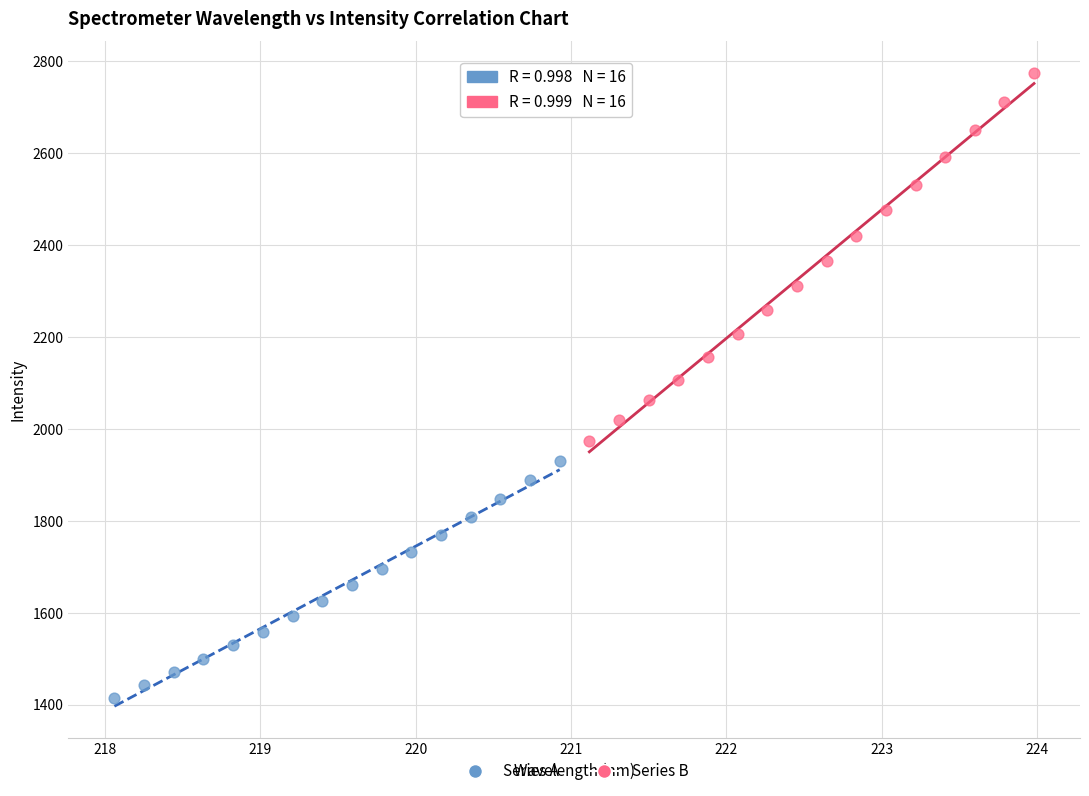

Which series contains the highest Y value?

Series B